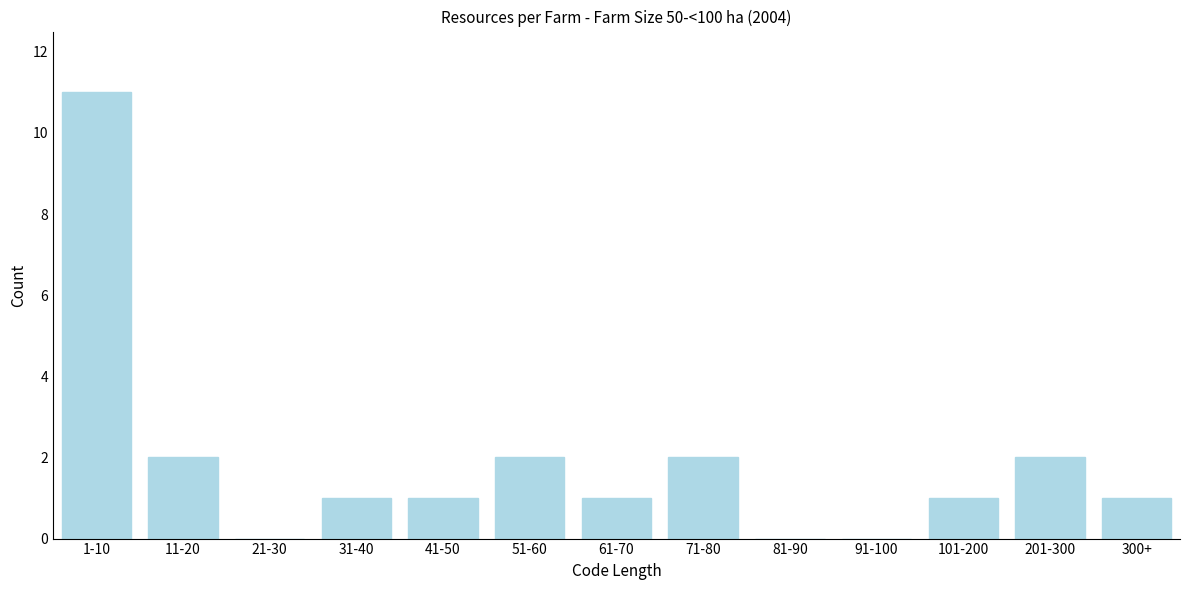

Reading left to right, list all the values displayed in this chart.

1-10=11	11-20=2	21-30=0	31-40=1	41-50=1	51-60=2	61-70=1	71-80=2	81-90=0	91-100=0	101-200=1	201-300=2	300+=1